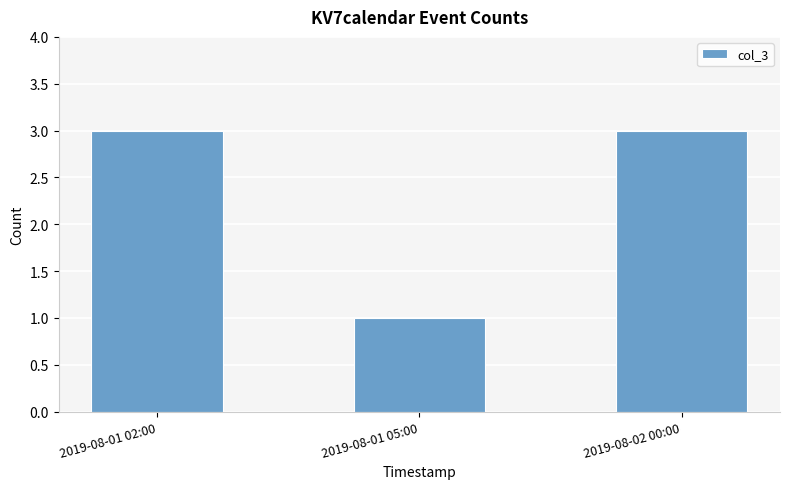

How many bars are there in total?

3